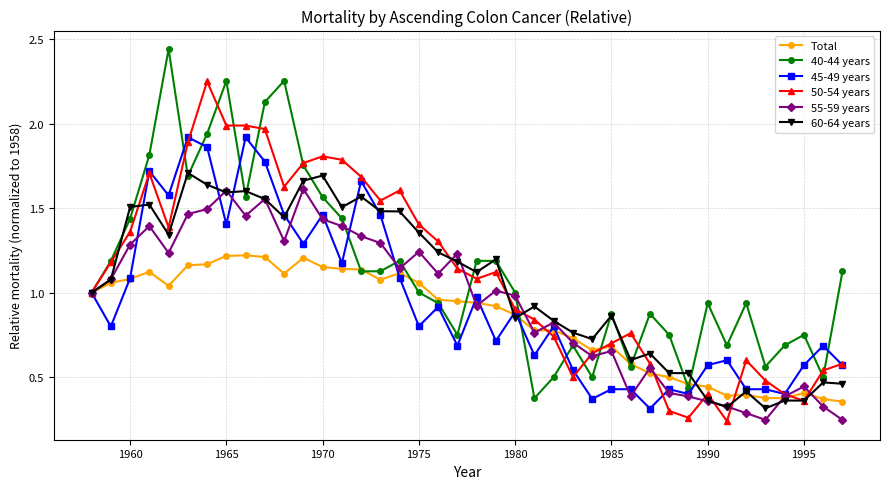

In 40-44 years, how many points are higher than both neighbors (excluding endpoints)?

11